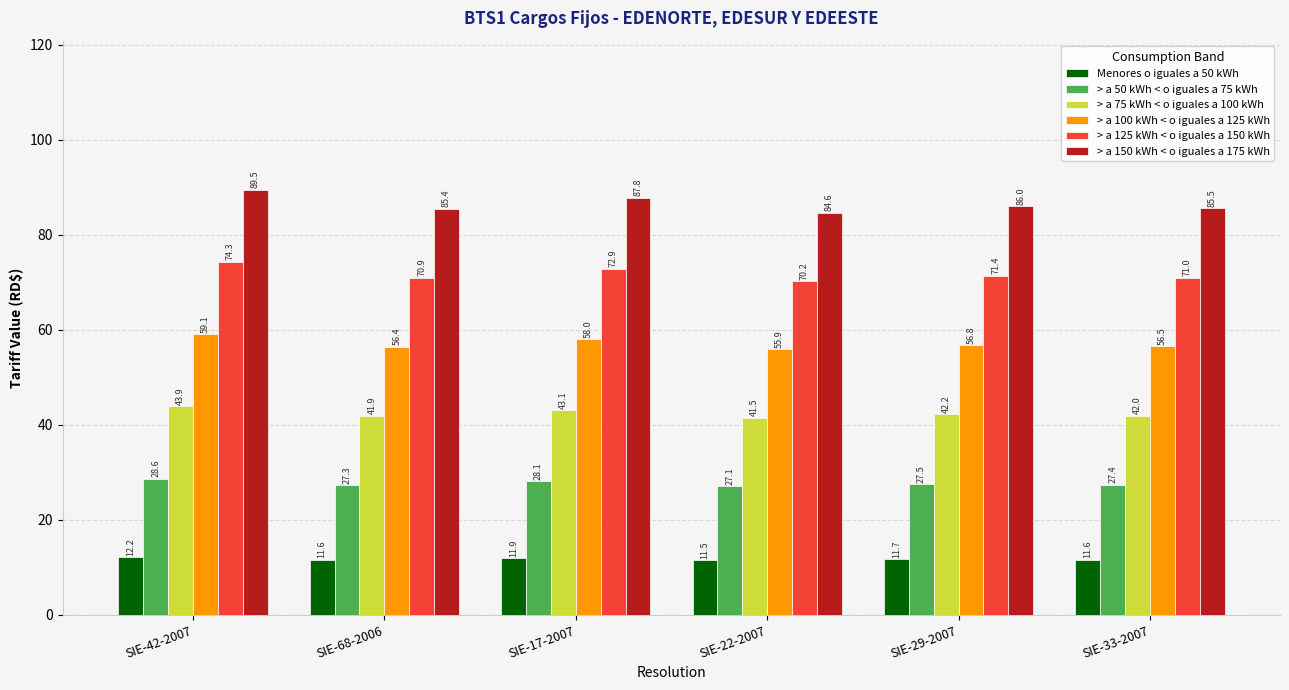

List the series in order of their peak value, highest first.

> a 150 kWh < o iguales a 175 kWh, > a 125 kWh < o iguales a 150 kWh, > a 100 kWh < o iguales a 125 kWh, > a 75 kWh < o iguales a 100 kWh, > a 50 kWh < o iguales a 75 kWh, Menores o iguales a 50 kWh